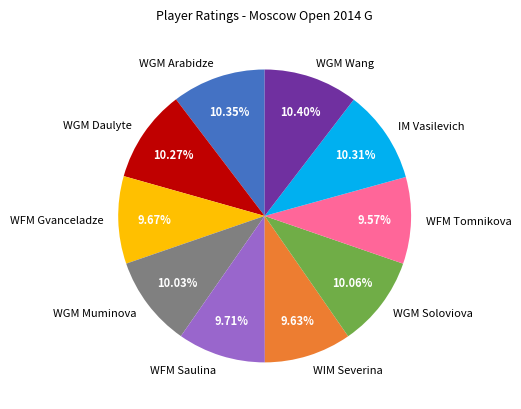

How many segments does this pie chart have?

10